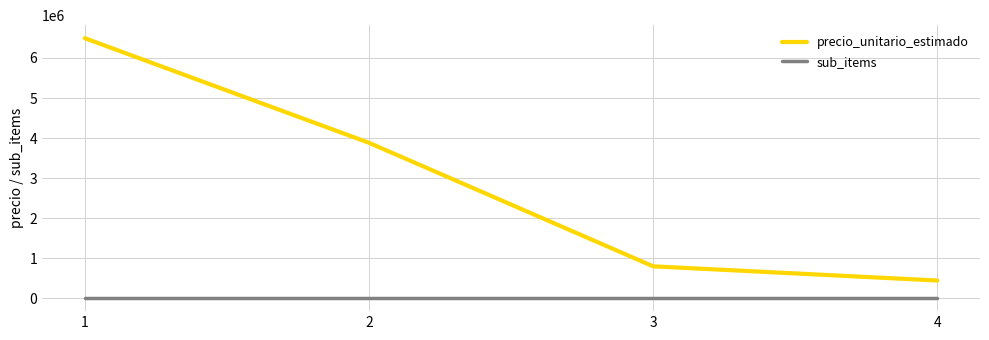

What is the difference between the second highest and second lowest values in the precio_unitario_estimado series?

3086500